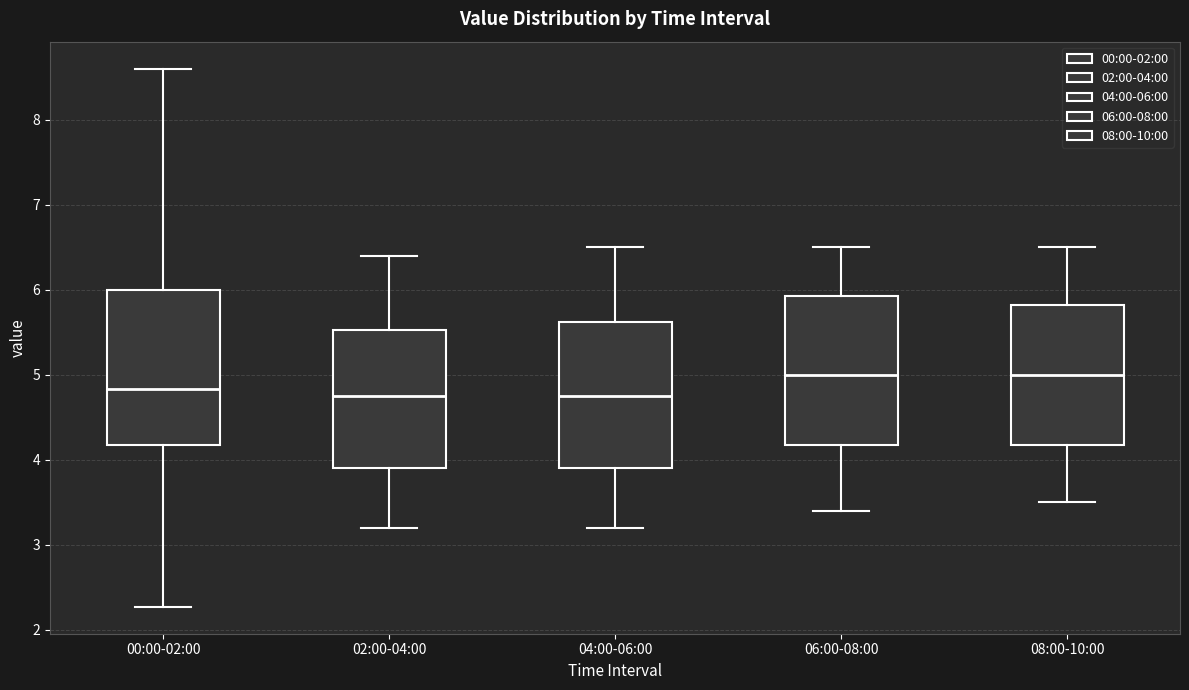

Where is the lower edge of the box for 00:00-02:00 on the y-axis? The values are not printed on the chart, so give them approximately, as read against the axis.

4.2